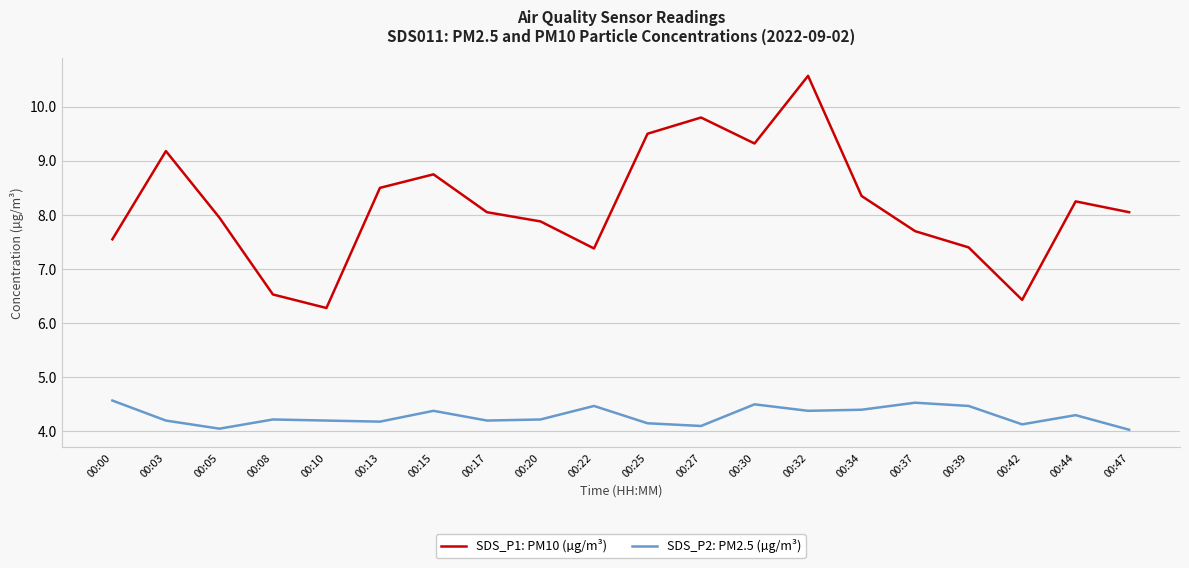

True or false: SDS_P1: PM10 (µg/m³) has a value of 8.1 at 00:17.

True